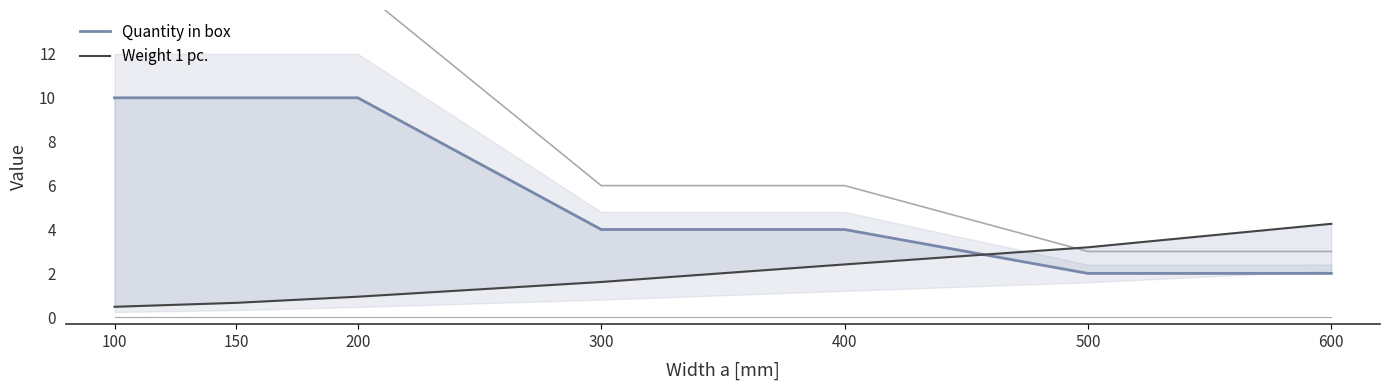

Reading left to right, what are all the values shown in this chart?

Quantity in box: 100=10.0	150=10.0	200=10.0	300=4.0	400=4.0	500=2.0	600=2.0
Weight 1 pc.: 100=0.5	150=0.7	200=0.9	300=1.6	400=2.4	500=3.2	600=4.3